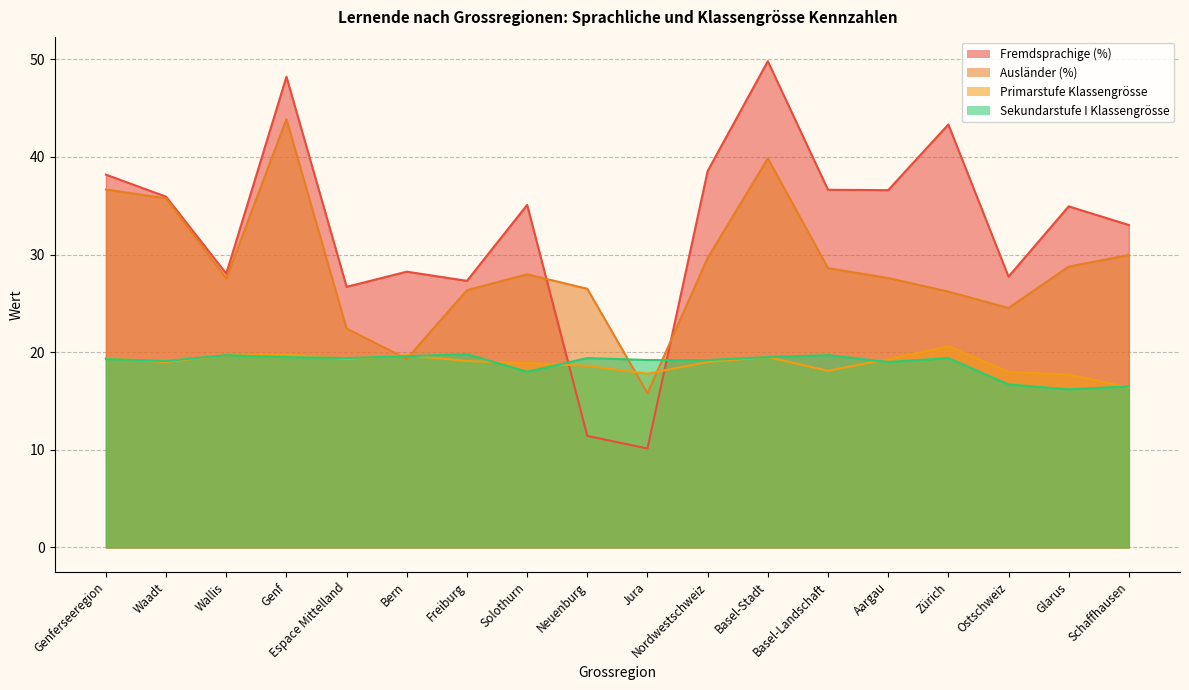

How many times do Primarstufe Klassengrösse and Fremdsprachige (%) cross each other?

2